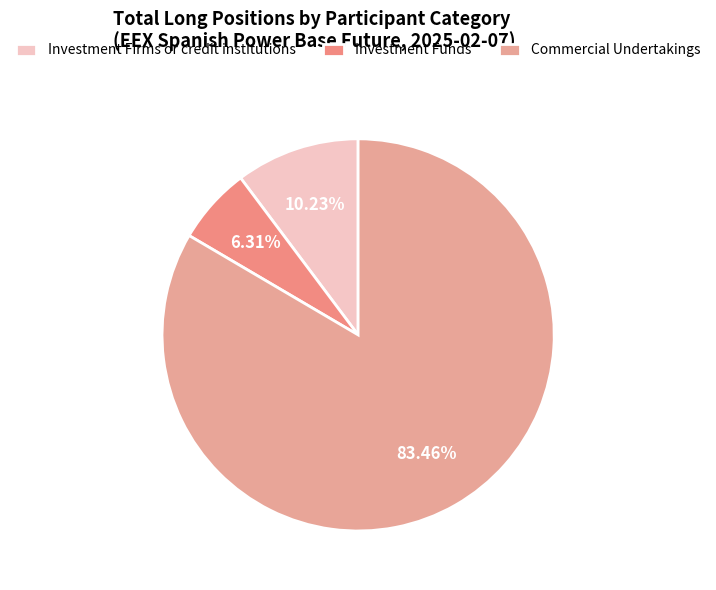

Count the number of slices in the pie.

3